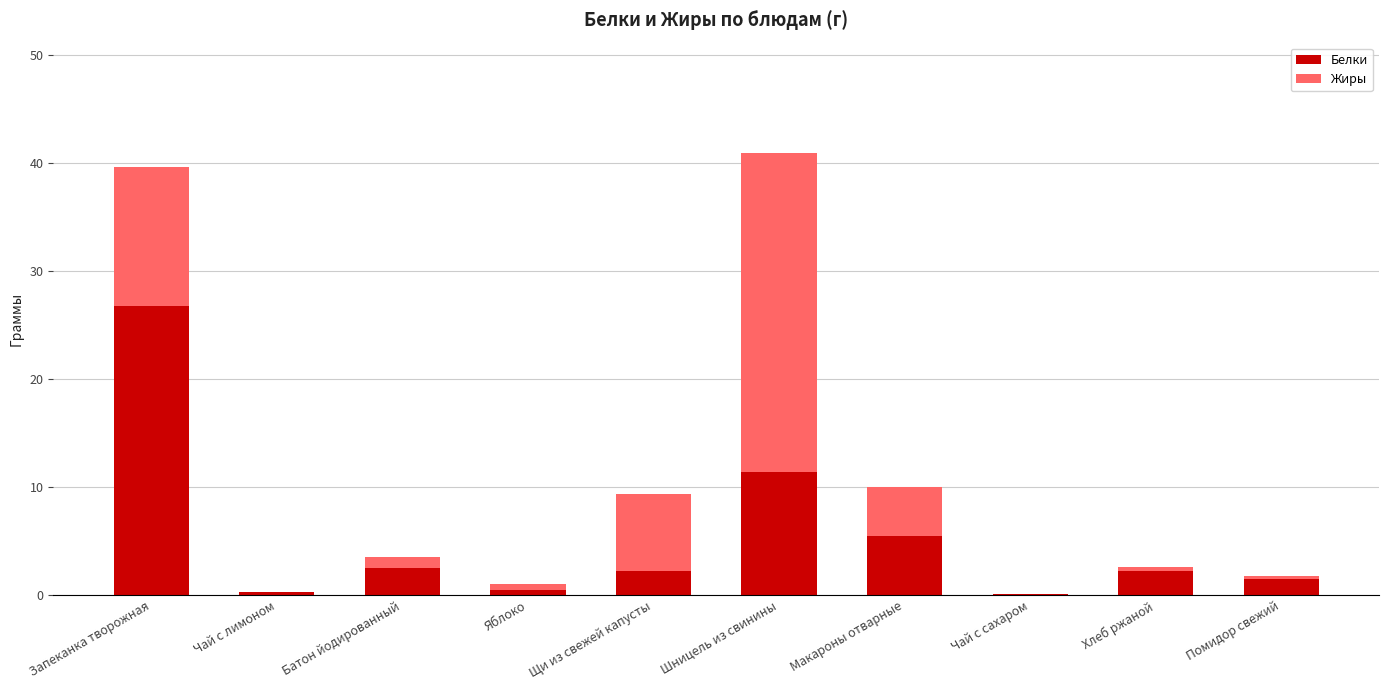

What is the total value across all series at Макароны отварные?

10.0